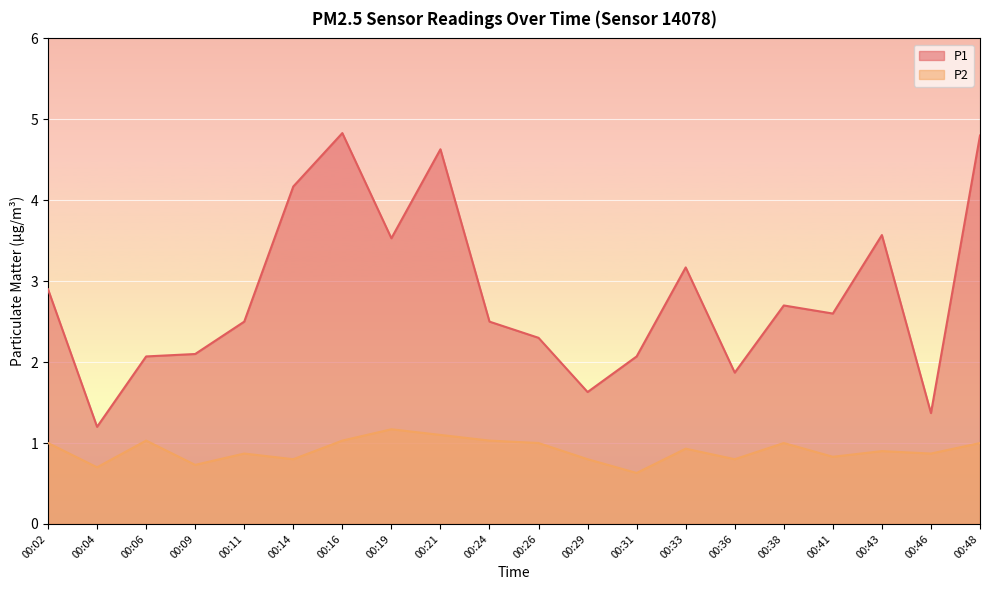

Between 00:38 and 00:33, which is larger?

00:33